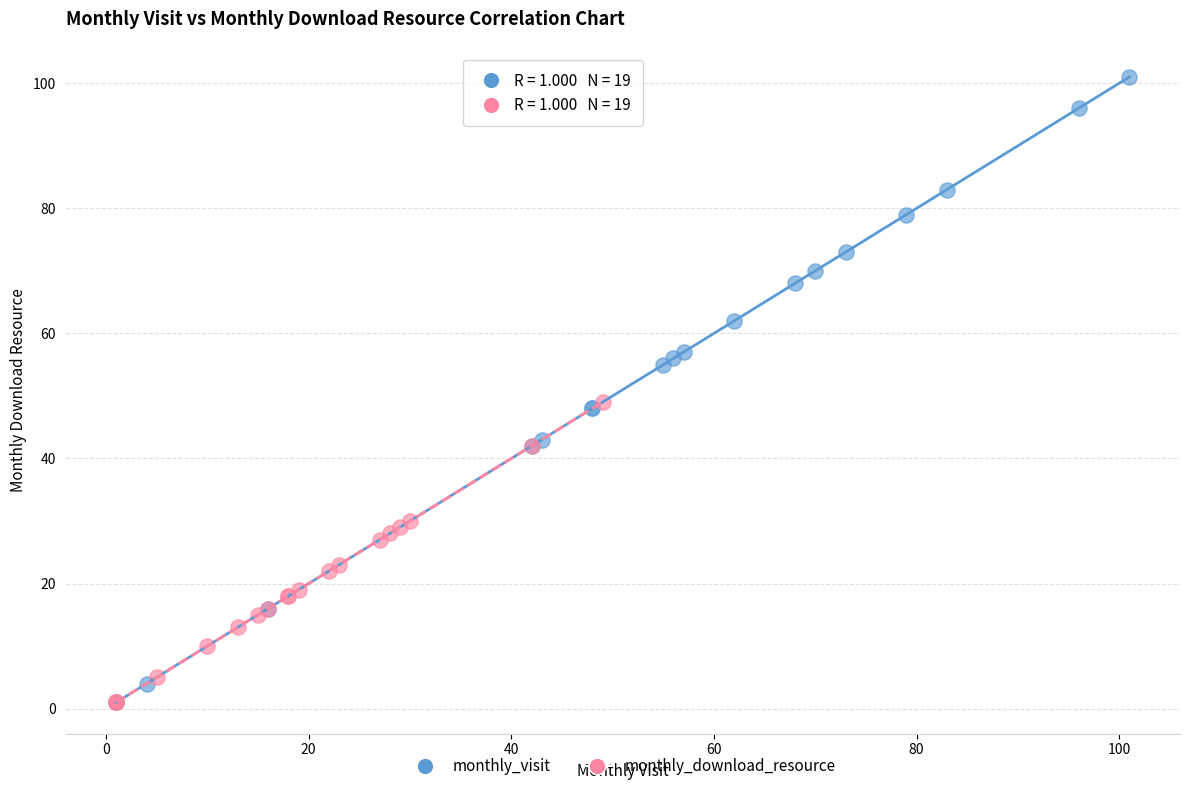

Which series reaches the maximum Y coordinate?

monthly_visit